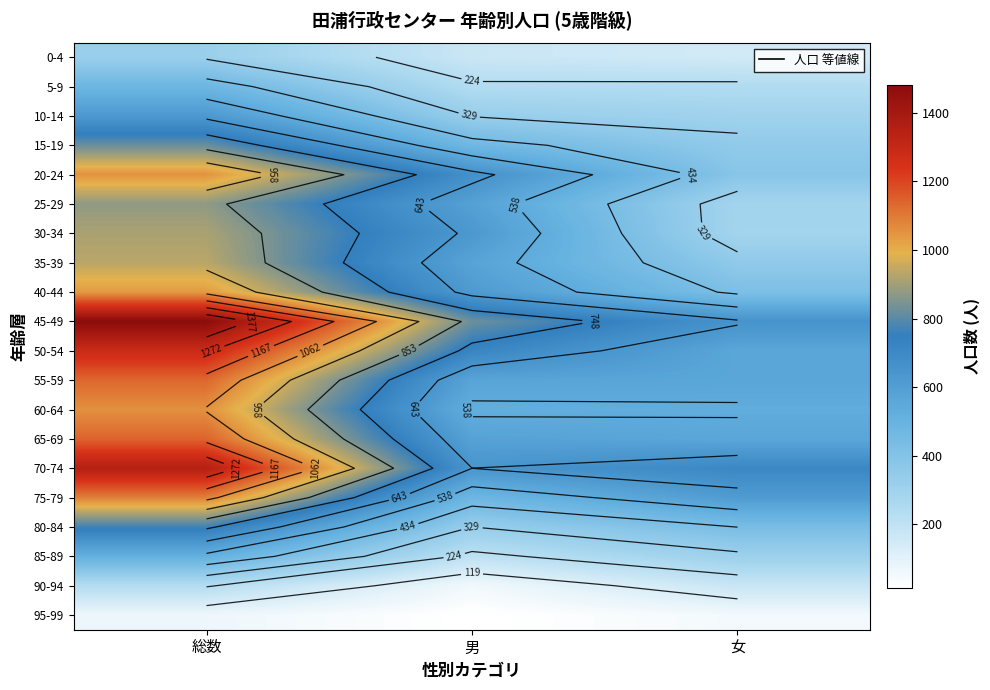

What is the difference between the 70-74 values at 男 and 女?

65